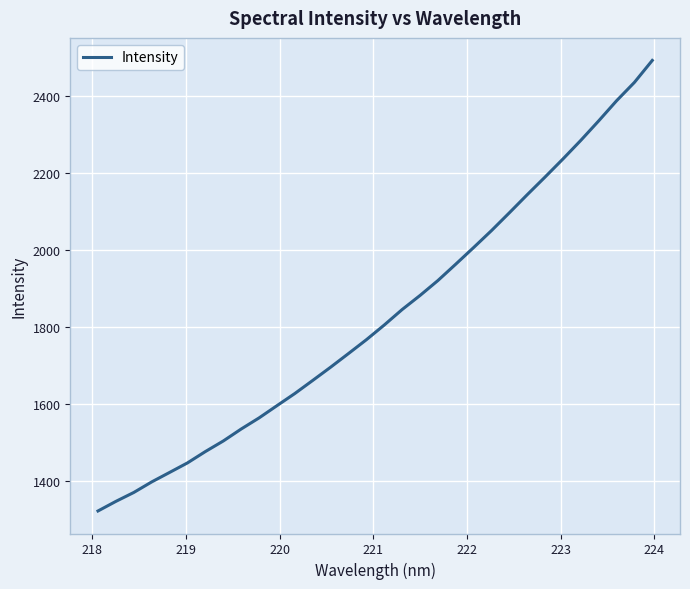

What is the smallest value displayed?

1320.8